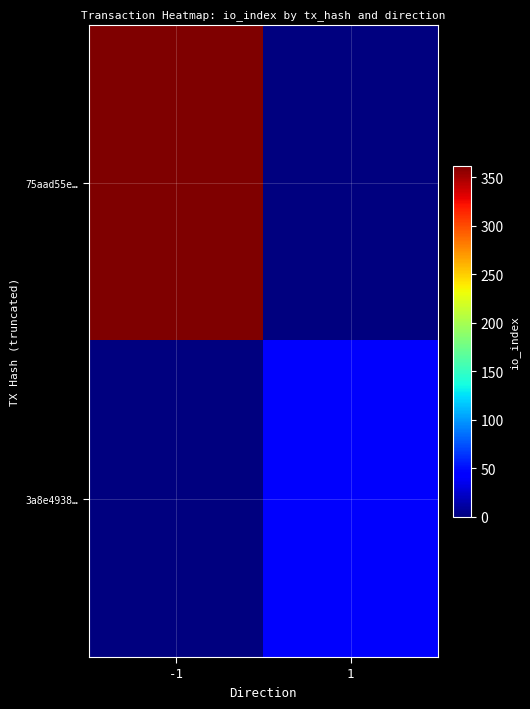

At which category is the sum across all series the highest?

-1